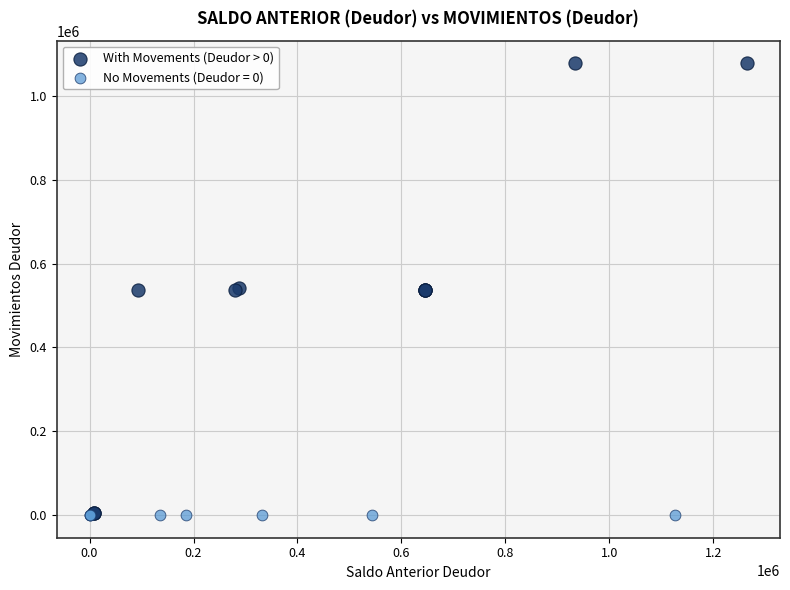

Which series reaches the maximum Y coordinate?

With Movements (Deudor > 0)